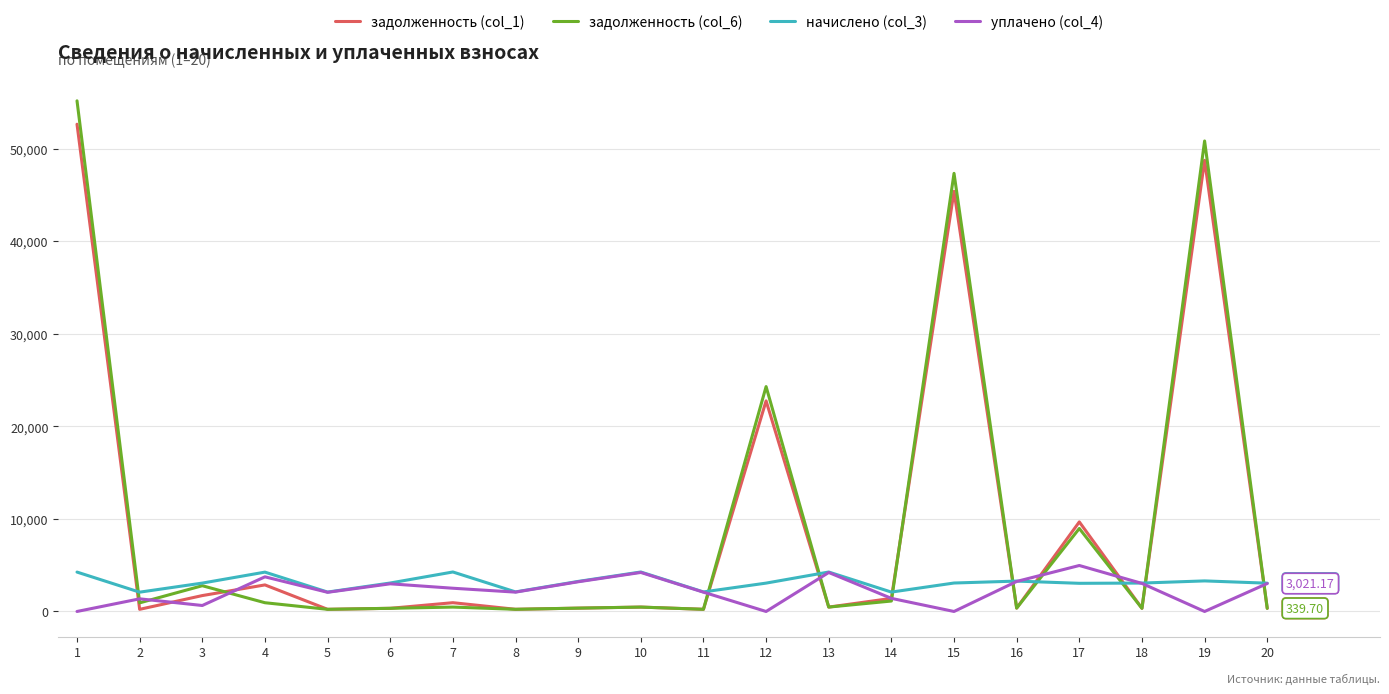

Which series has the widest spread of values?

задолженность (col_6)